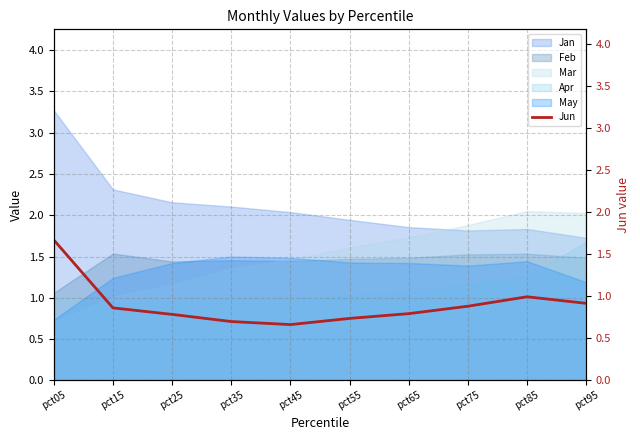

Does the chart display data point markers on the line(s)?

No